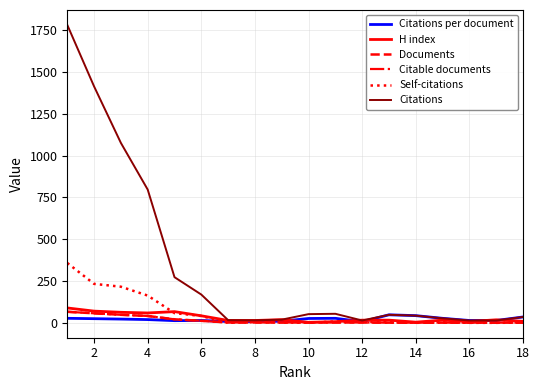

Is this an area chart (filled region under the line)?

No